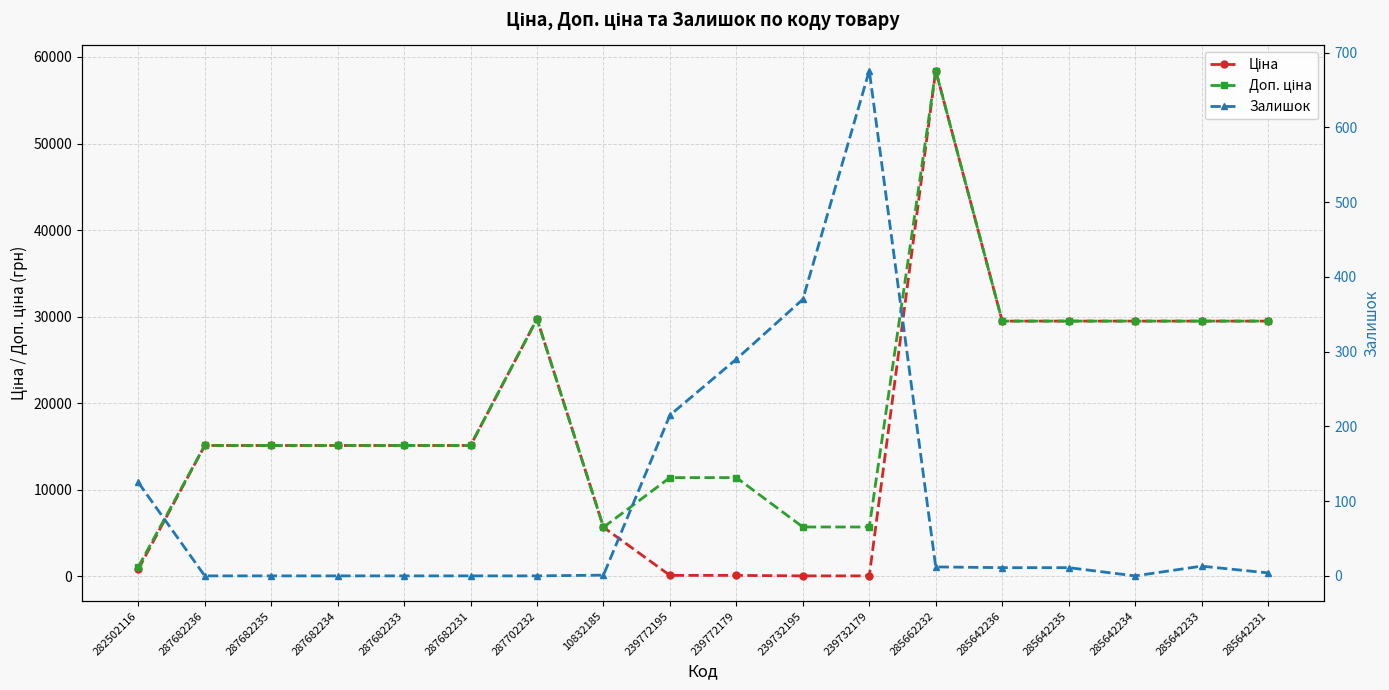

How many values in the Ціна series are below 15120?

6